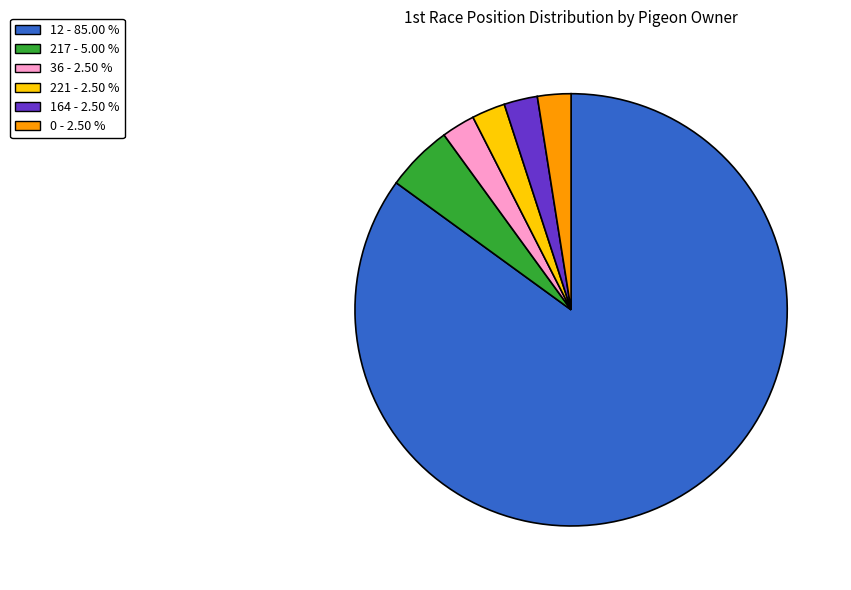

Does any single category account for the majority?

Yes